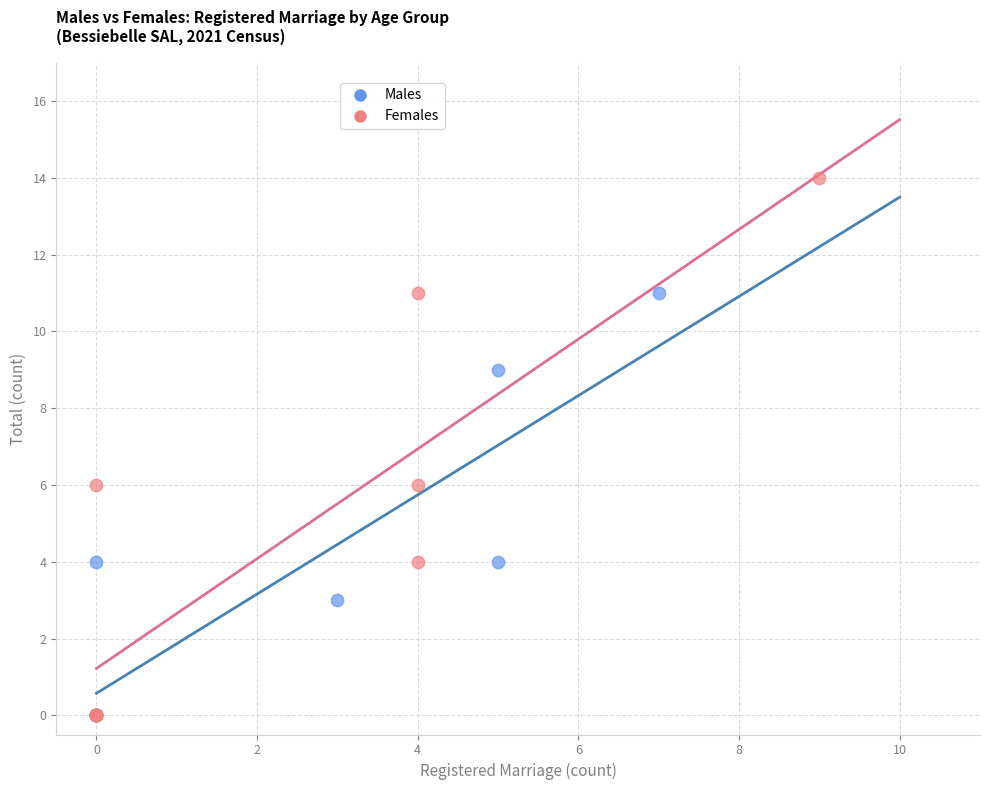

Which series contains the highest Y value?

Females